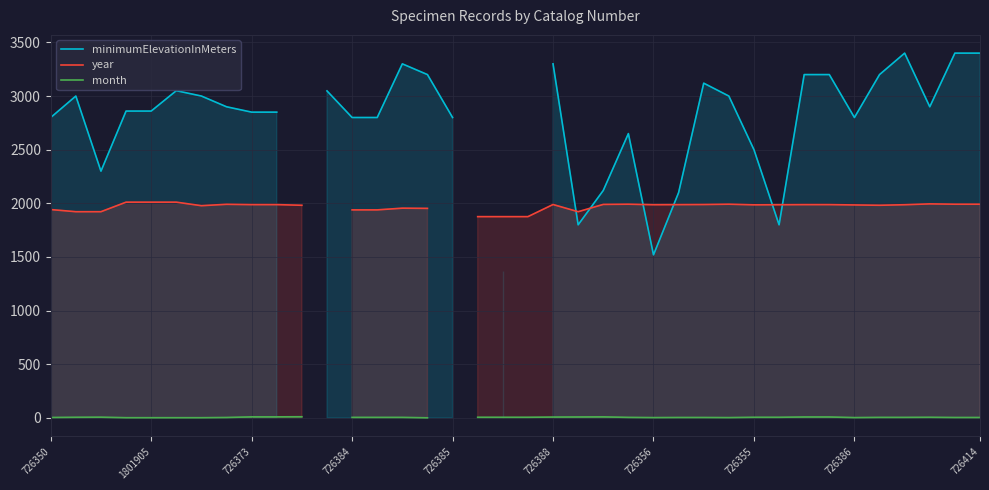

True or false: minimumElevationInMeters and month intersect in this chart.

False